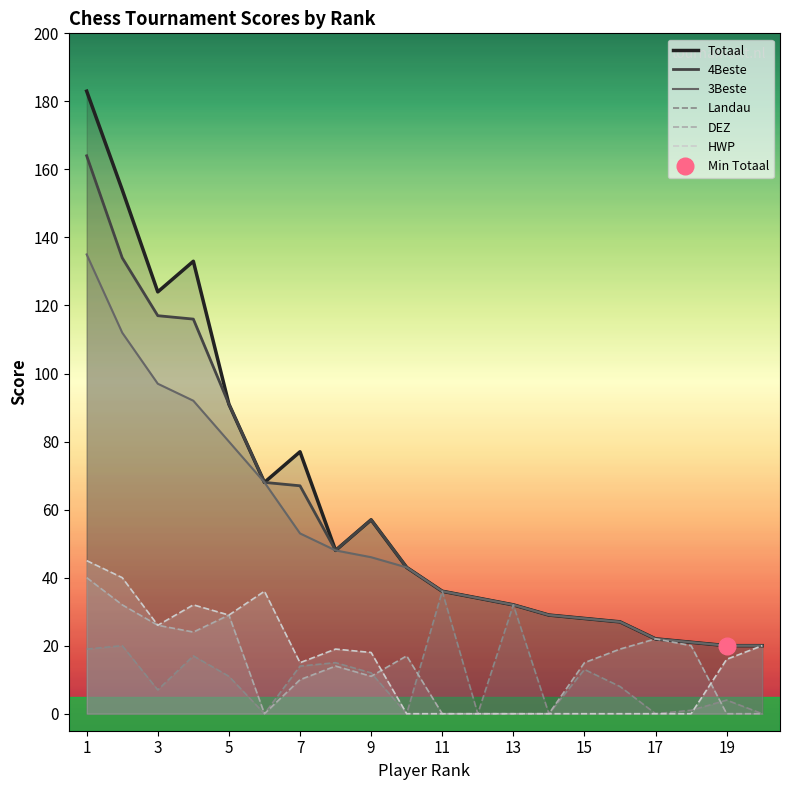

Reading left to right, extract all data points from this chart.

Totaal: 183	154	124	133	91	68	77	48	57	43	36	34	32	29	28	27	22	21	20	20
4Beste: 164	134	117	116	91	68	67	48	57	43	36	34	32	29	28	27	22	21	20	20
3Beste: 135	112	97	92	80	68	53	48	46	43	36	34	32	29	28	27	22	21	20	20
Landau: 19	20	7	17	11	0	14	15	12	0	36	0	32	0	13	8	0	1	4	0
DEZ: 40	32	26	24	29	0	10	14	11	17	0	0	0	0	15	19	22	20	0	0
HWP: 45	40	26	32	29	36	15	19	18	0	0	0	0	0	0	0	0	0	16	20